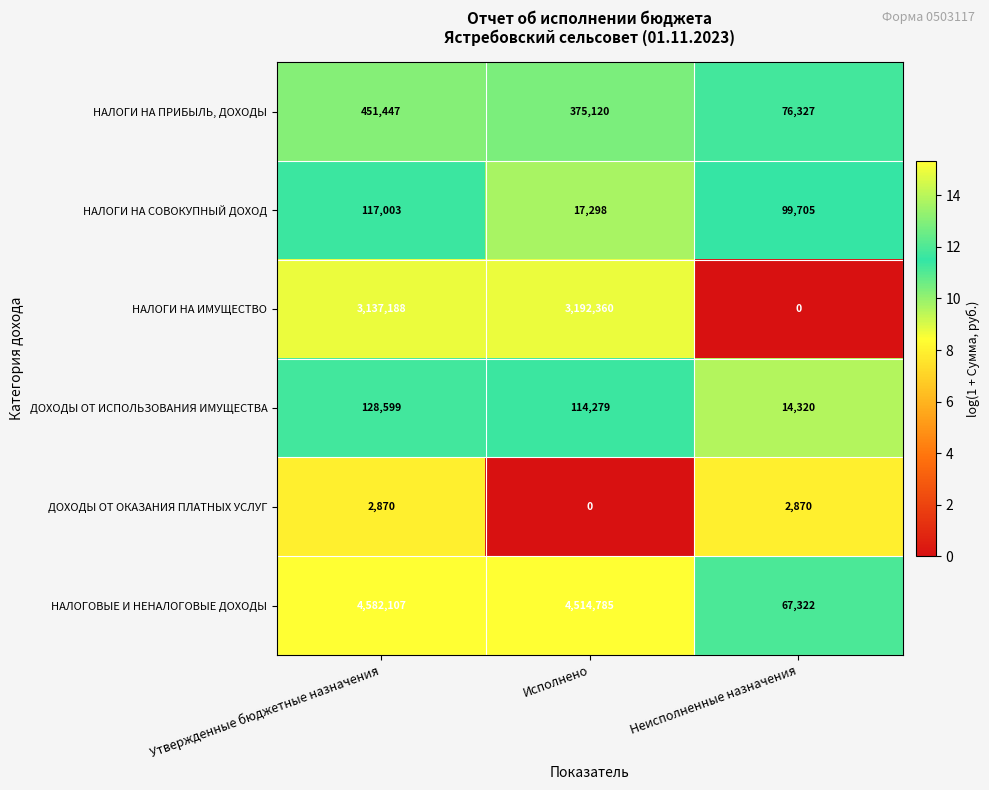

Which series changed the most between Утвержденные бюджетные назначения and Исполнено?

НАЛОГИ НА СОВОКУПНЫЙ ДОХОД